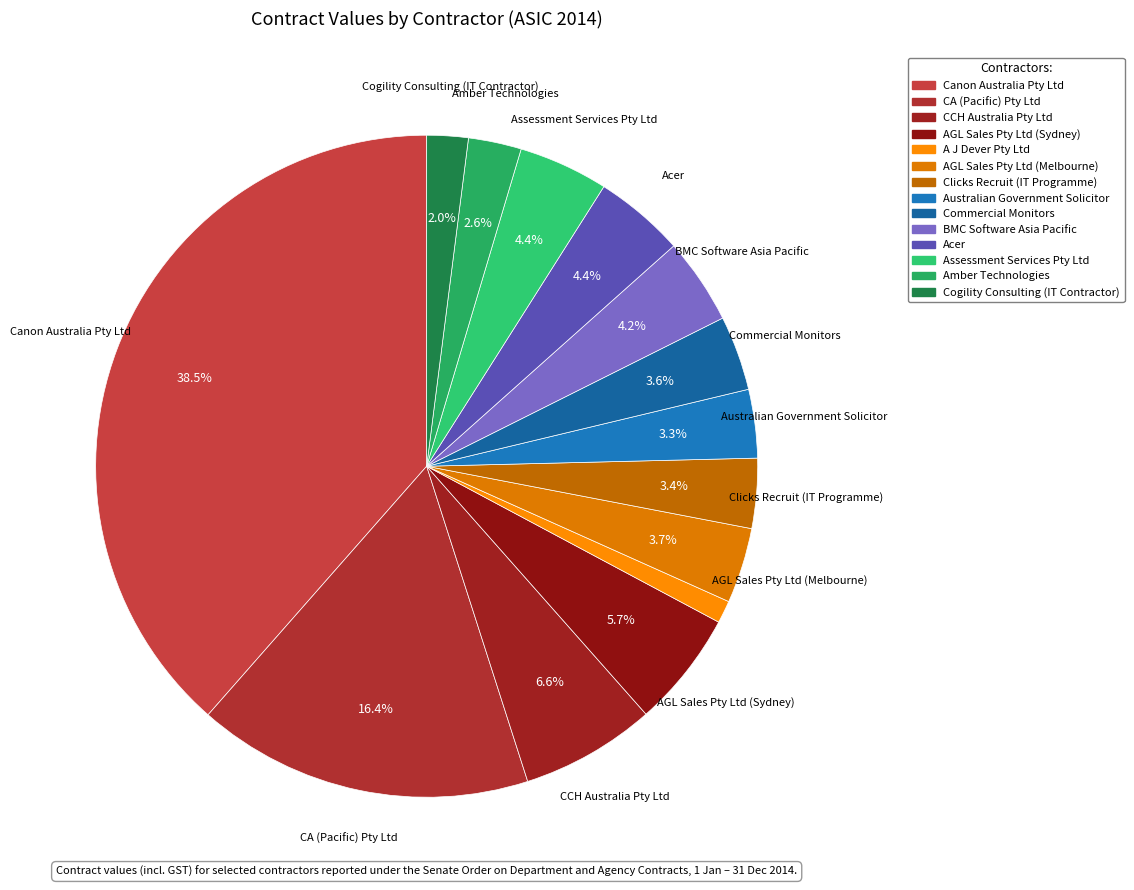

To the nearest percent, what is the average slice percentage?

7%